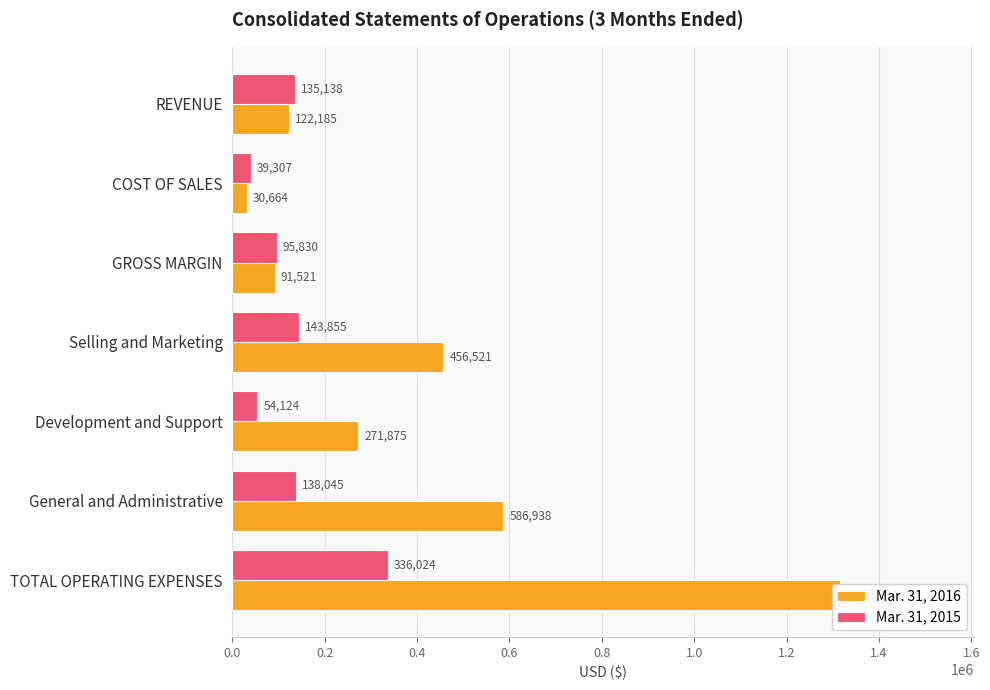

How many groups of bars are there?

7